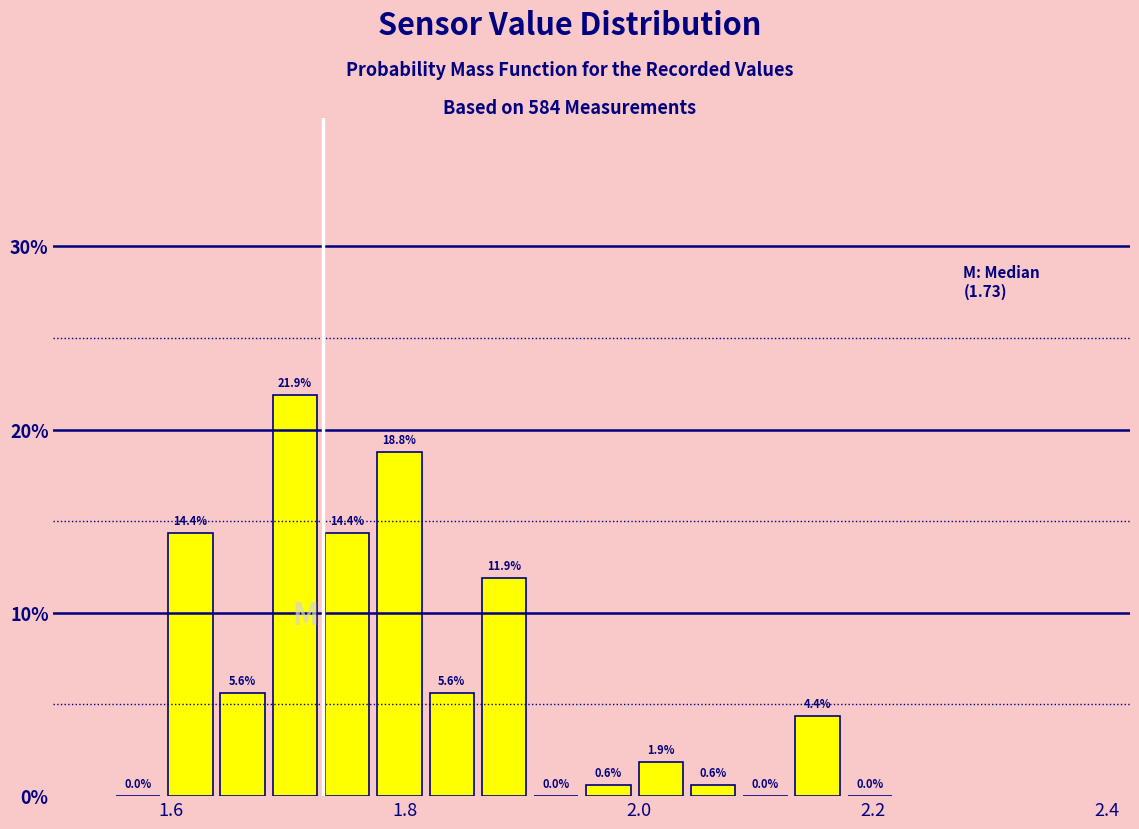

Around what value on the x-axis is the tallest bar? Give the approximate position of its centre, as read against the axis.

1.70